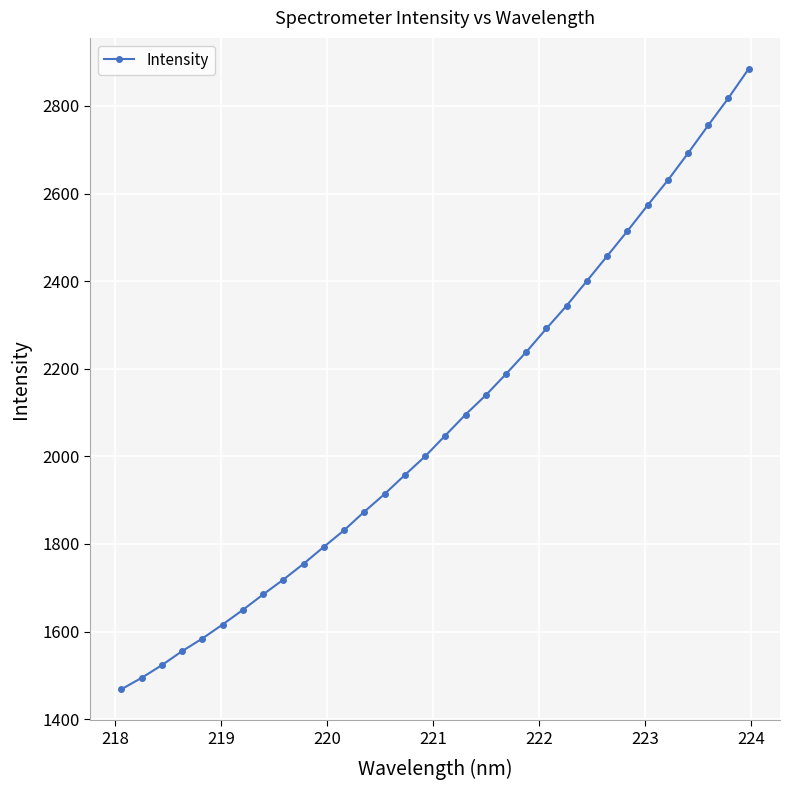

True or false: there are more than 2 points higher than both neighbors.

False